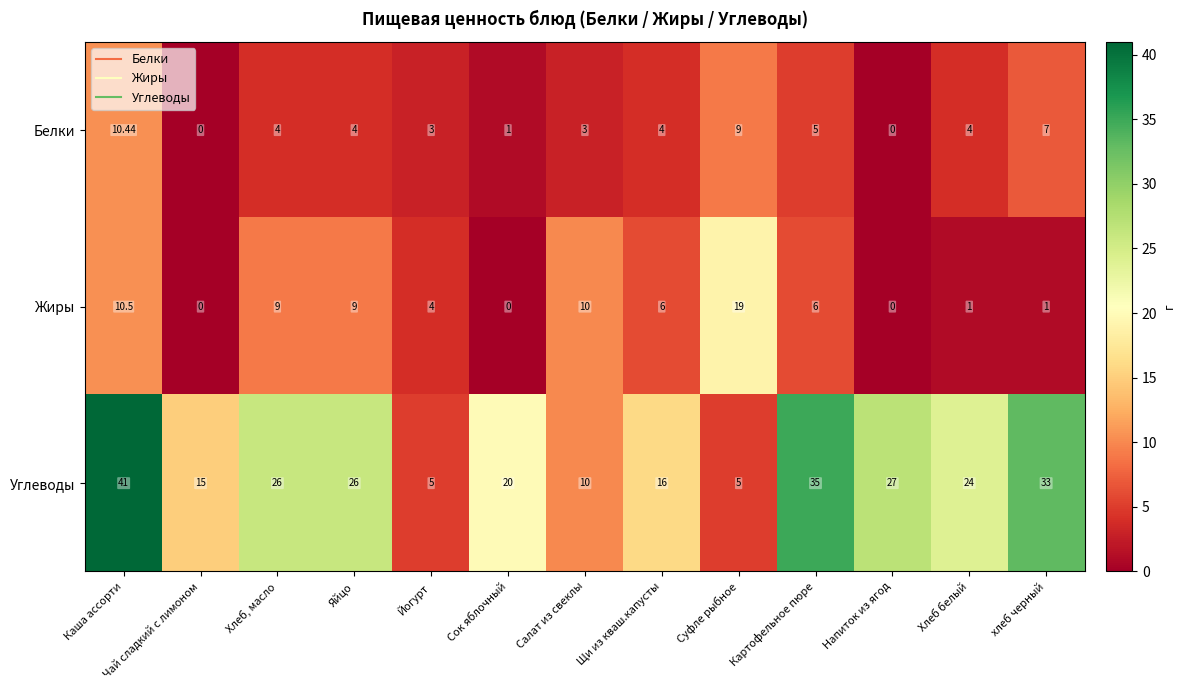

Which series has the largest total across all categories?

Углеводы